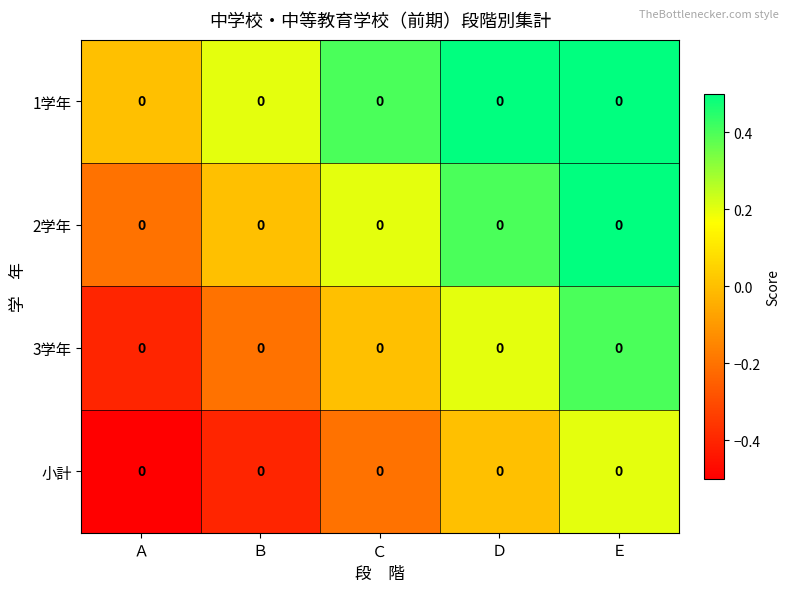

At how many categories does at least one series exceed 0?

4